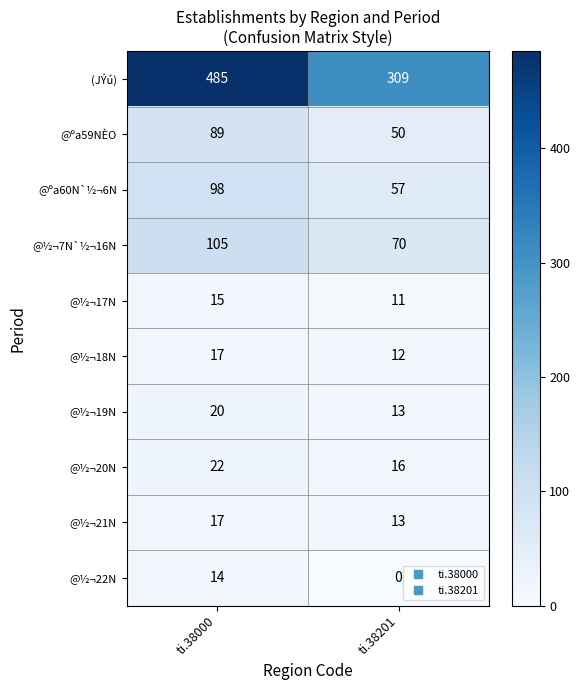

Between ti.38000 and ti.38201, which series saw the biggest shift?

(JÝú)